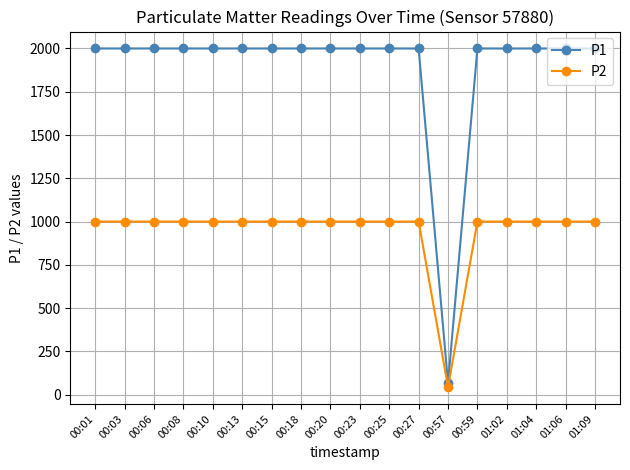

Read the P2 value at 00:03.

999.9